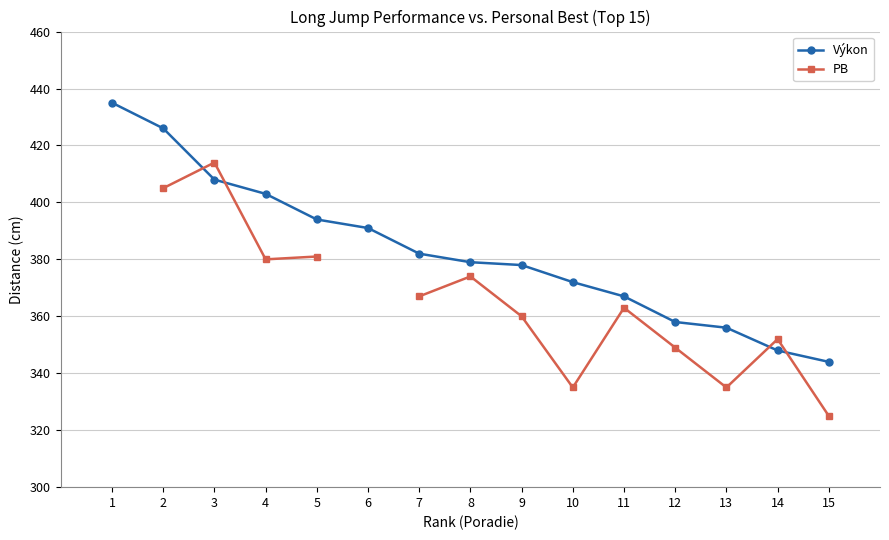

Is this an area chart (filled region under the line)?

No